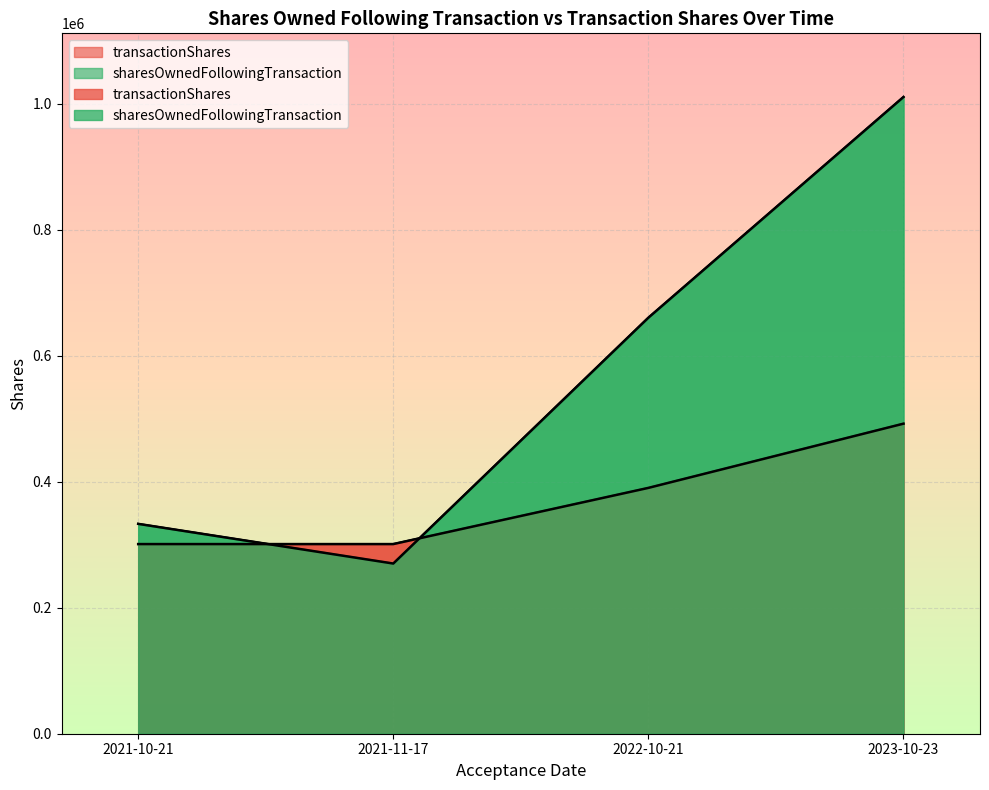

How many lines are shown in the chart?

2